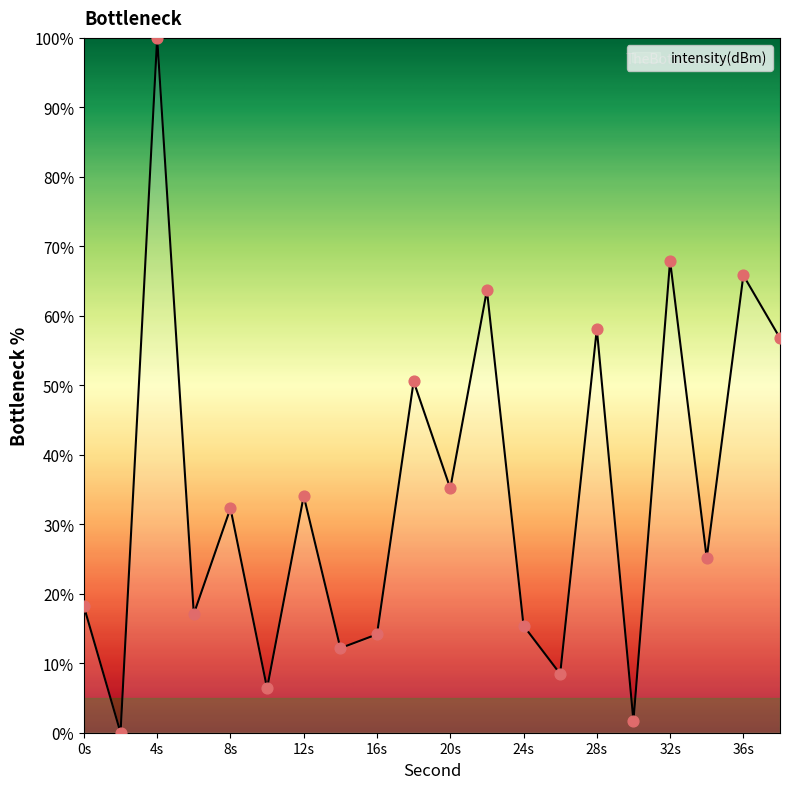

What is the difference between the maximum and minimum values?

100.0